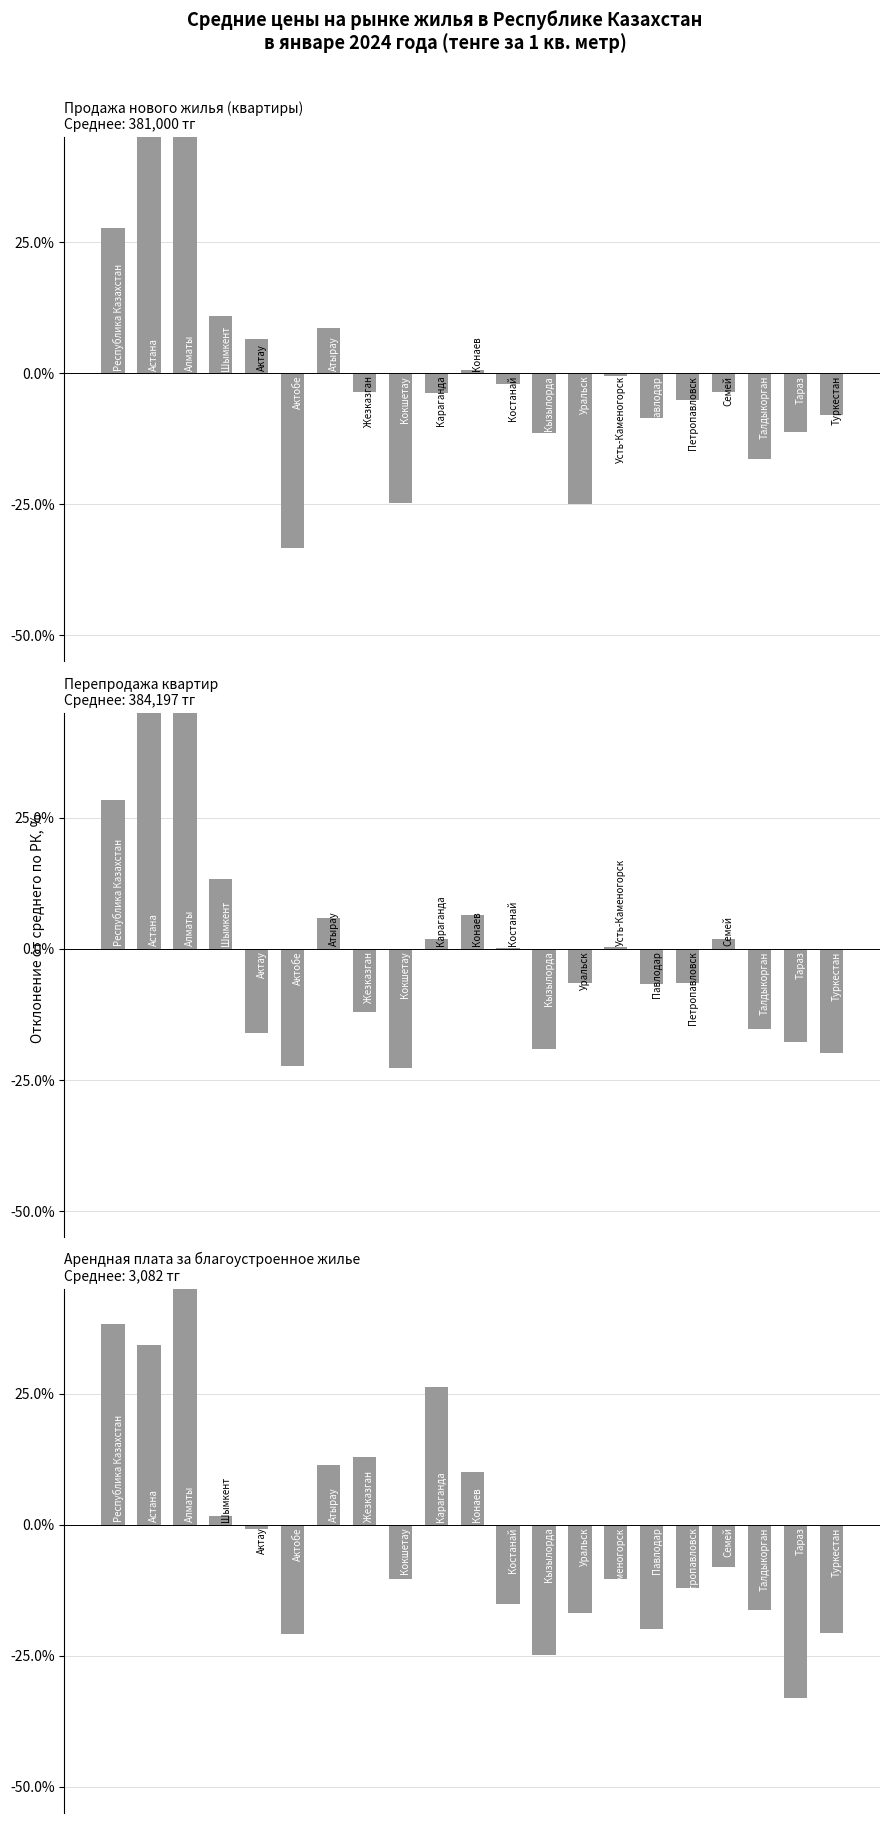

Read the Перепродажа квартир value at 14.

0.4